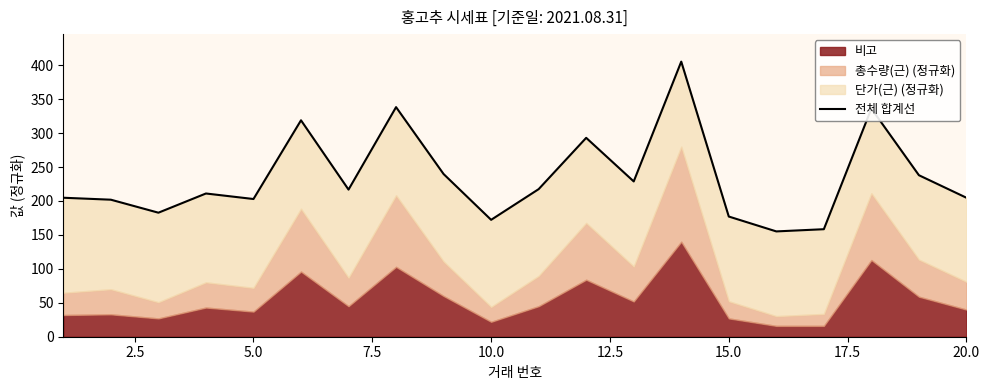

What is the average value?

235.2